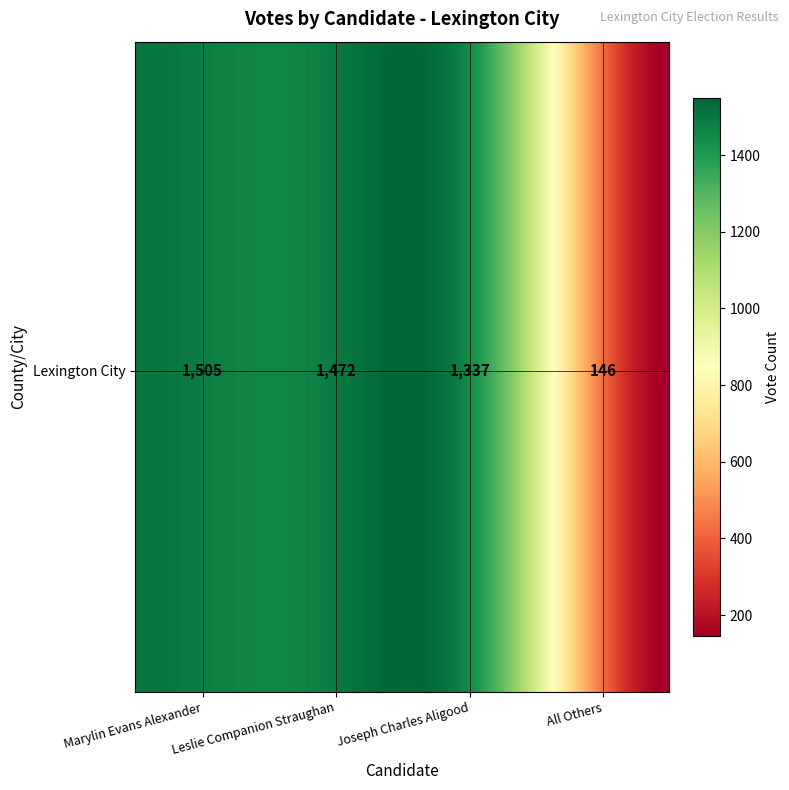

True or false: the data shows 2449 at 0.

False